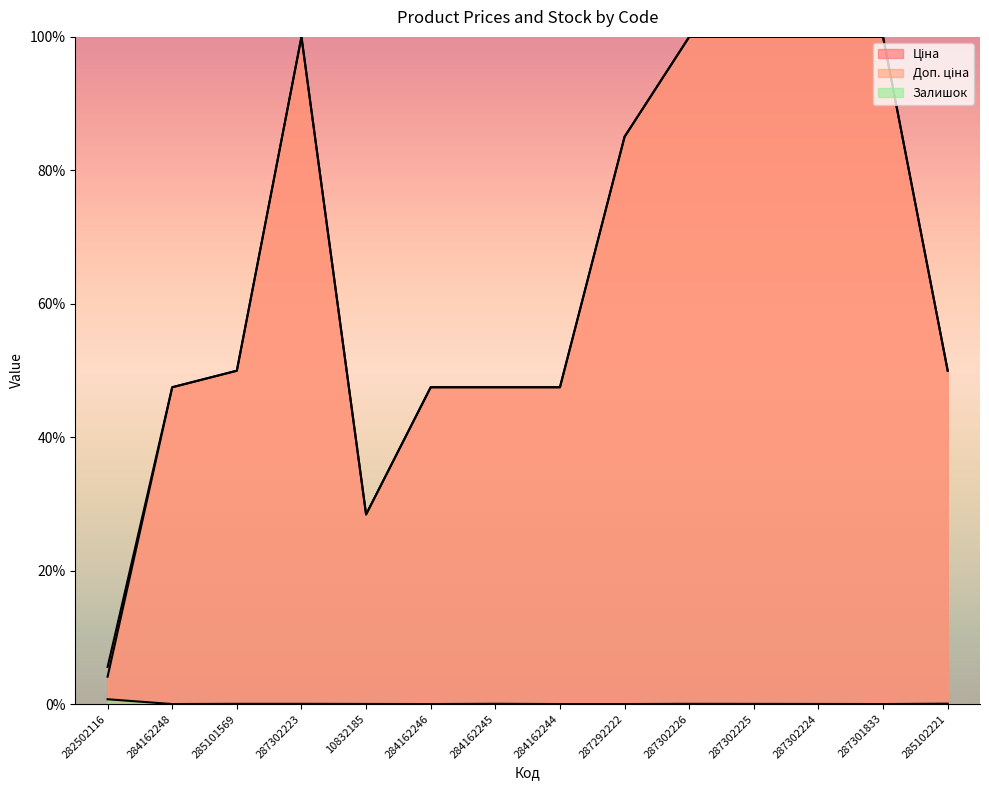

Which has a higher value, 284162245 or 285102221?

285102221